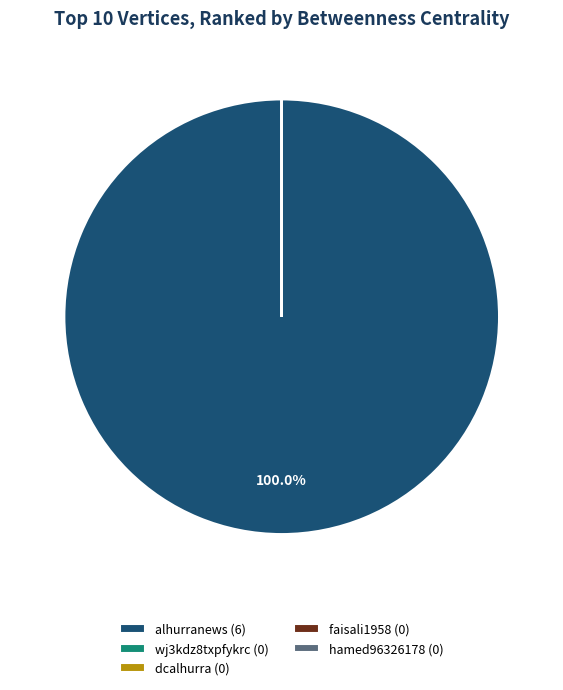

Does any single category account for the majority?

Yes